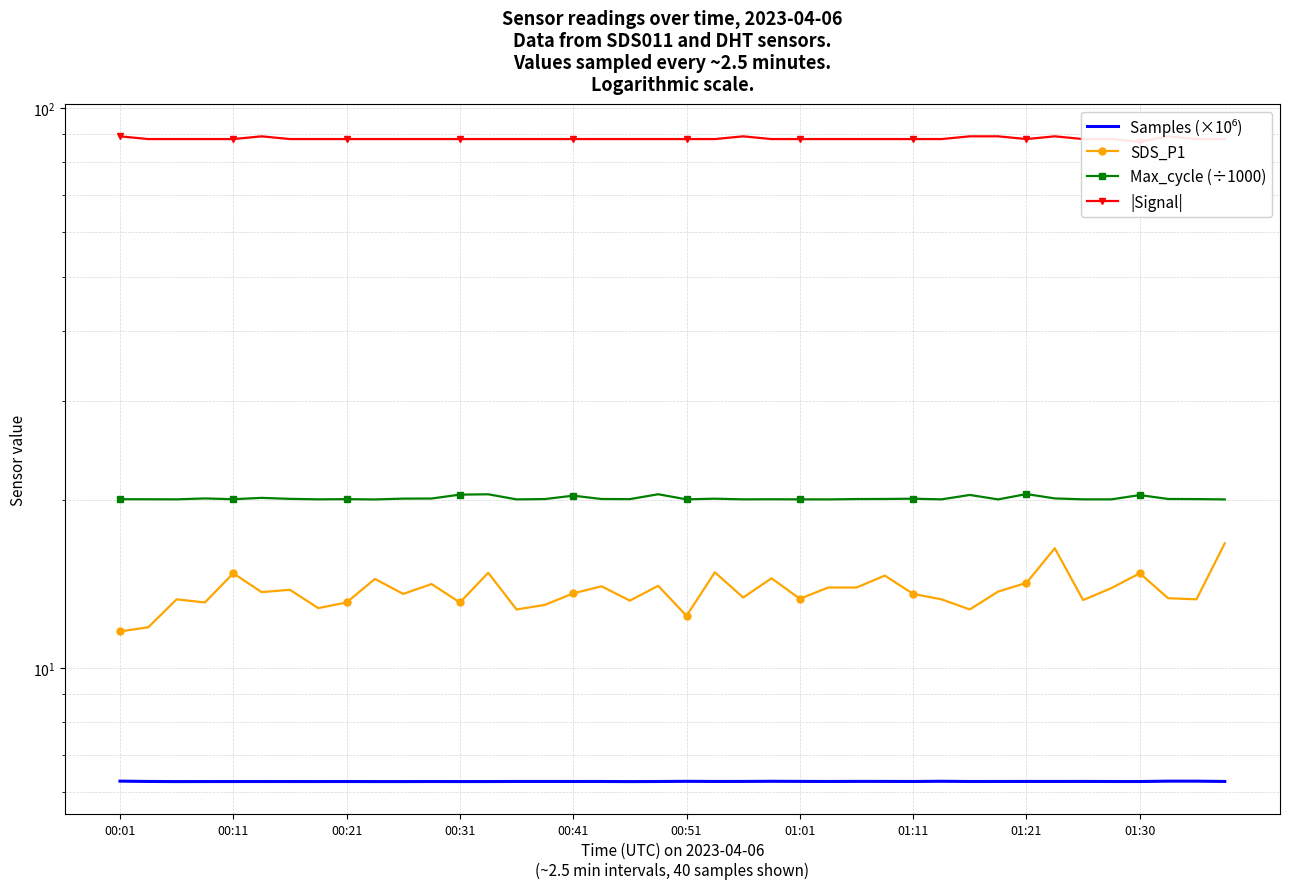

Reading left to right, extract all data points from this chart.

Samples (×10⁶): 6.3	6.3	6.3	6.3	6.3	6.3	6.3	6.3	6.3	6.3	6.3	6.3	6.3	6.3	6.3	6.3	6.3	6.3	6.3	6.3	6.3	6.3	6.3	6.3	6.3	6.3	6.3	6.3	6.3	6.3	6.3	6.3	6.3	6.3	6.3	6.3	6.3	6.3	6.3	6.3
SDS_P1: 11.6	11.8	13.3	13.1	14.8	13.7	13.8	12.8	13.1	14.4	13.6	14.1	13.1	14.8	12.7	13.0	13.6	14.0	13.2	14.0	12.4	14.8	13.4	14.5	13.3	13.9	13.9	14.6	13.6	13.3	12.7	13.7	14.2	16.4	13.2	13.9	14.8	13.3	13.3	16.7
Max_cycle (÷1000): 20.0	20.0	20.0	20.1	20.0	20.1	20.1	20.0	20.0	20.0	20.1	20.1	20.4	20.4	20.0	20.0	20.3	20.0	20.0	20.4	20.0	20.1	20.0	20.0	20.0	20.0	20.0	20.0	20.1	20.0	20.4	20.0	20.5	20.1	20.0	20.0	20.4	20.0	20.0	20.0
|Signal|: 89.0	88.0	88.0	88.0	88.0	89.0	88.0	88.0	88.0	88.0	88.0	88.0	88.0	88.0	88.0	88.0	88.0	88.0	88.0	88.0	88.0	88.0	89.0	88.0	88.0	88.0	88.0	88.0	88.0	88.0	89.0	89.0	88.0	89.0	88.0	88.0	87.0	89.0	88.0	88.0